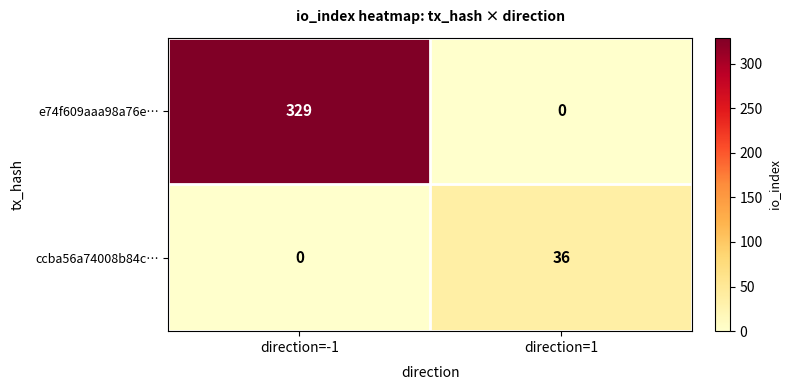

How many data points does each series have?

2